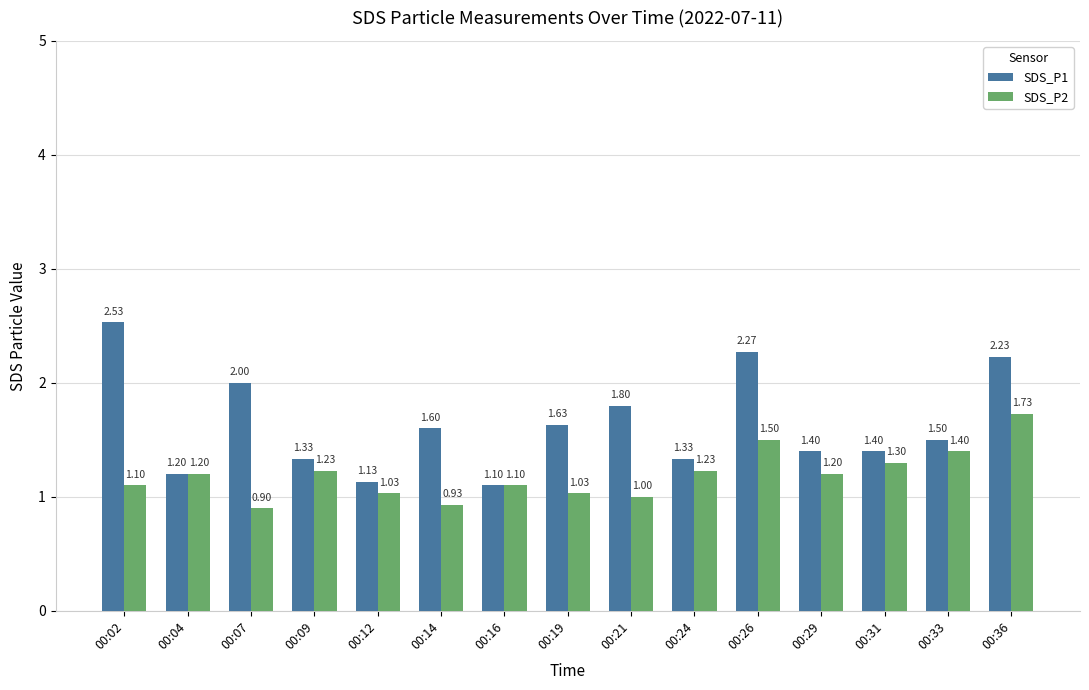

List the series in order of their overall mean, highest first.

SDS_P1, SDS_P2